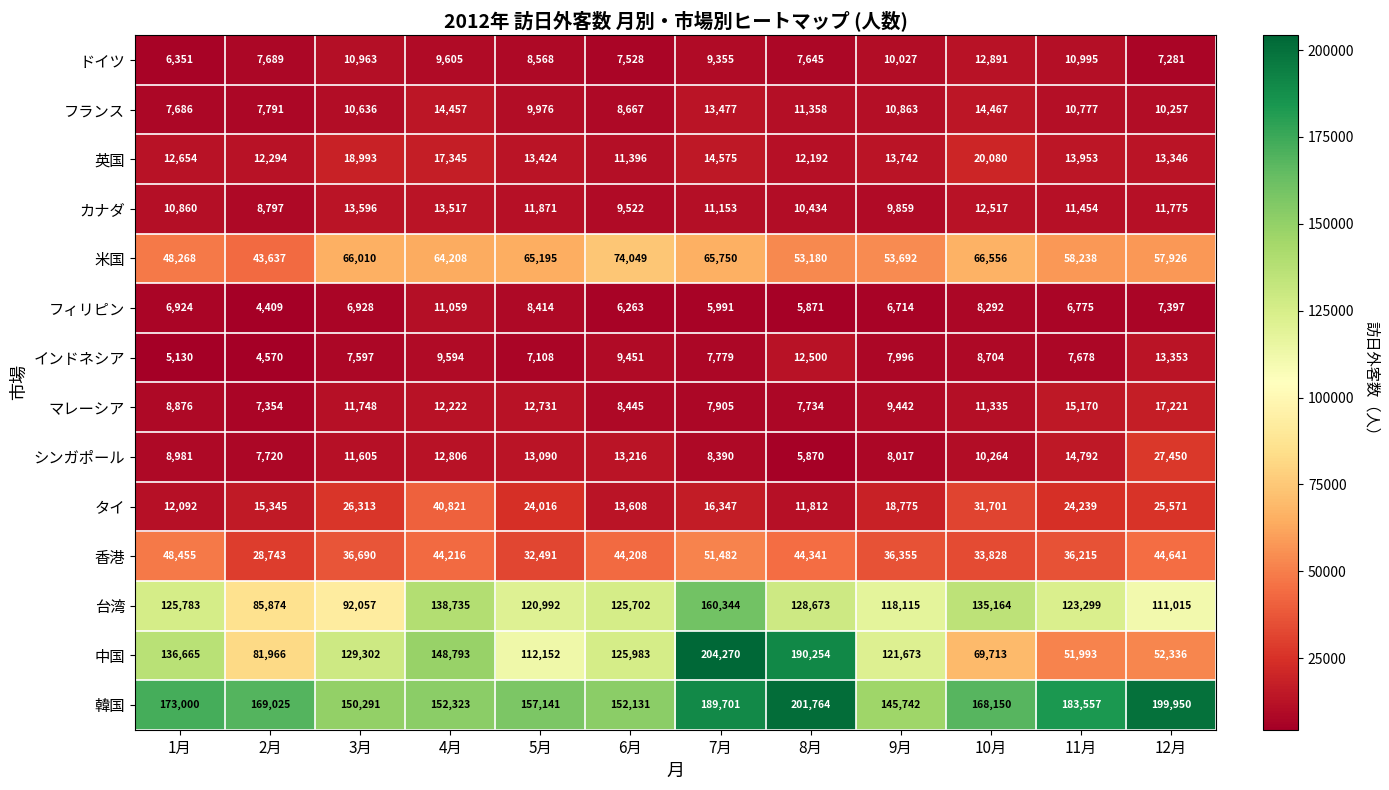

What is the total value across all series at 6月?

610169